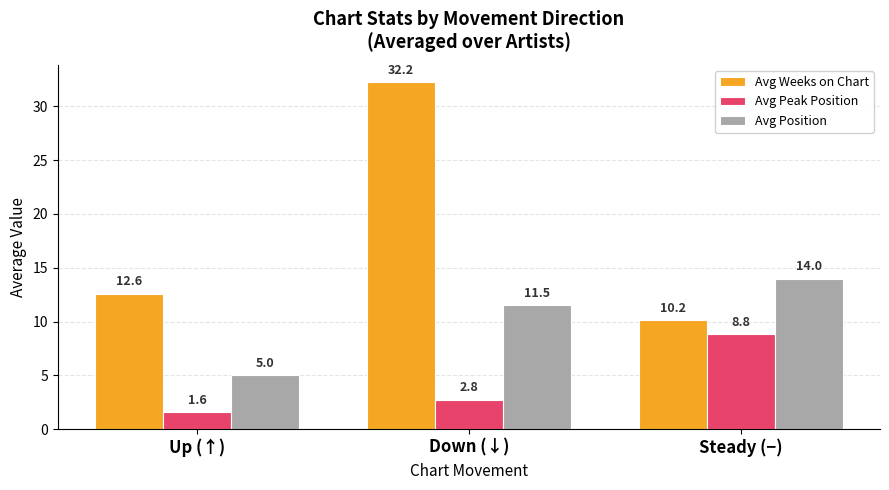

How many bars are there in each group?

3